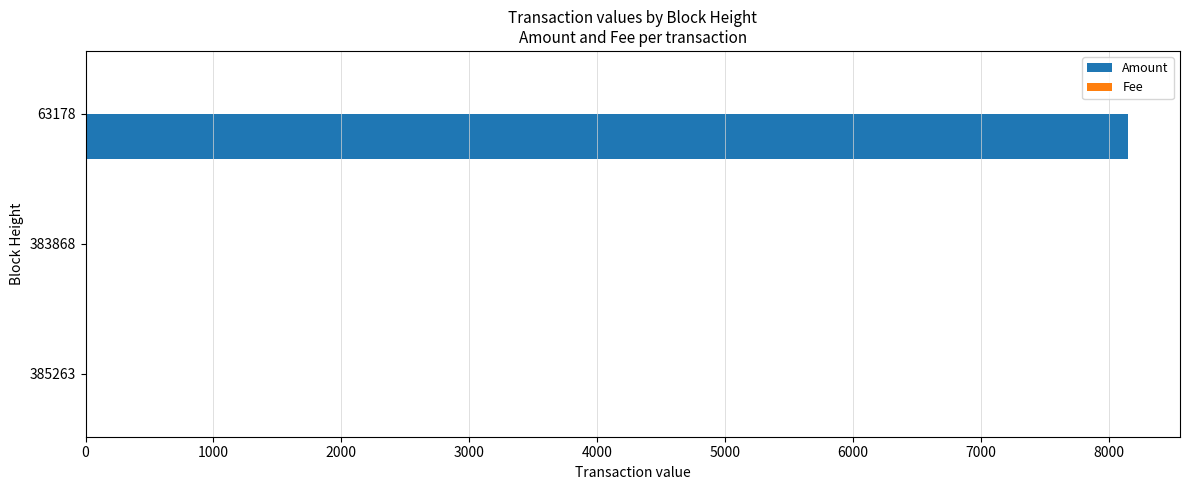

Which series has the largest total across all categories?

Amount